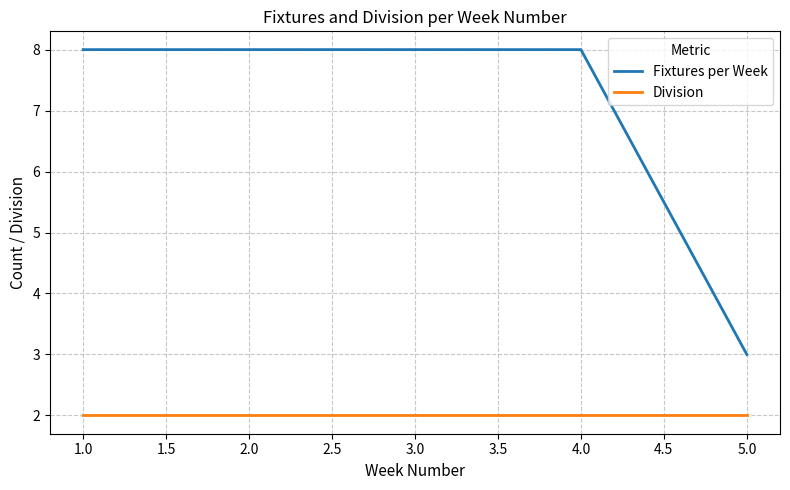

The value of Division at 5.0 is 2. True or false?

True